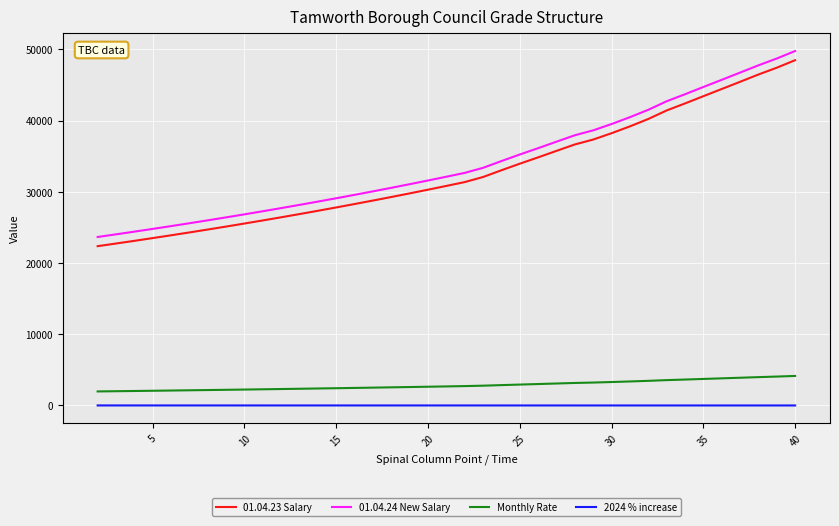

Which series has the largest total across all categories?

01.04.24 New Salary